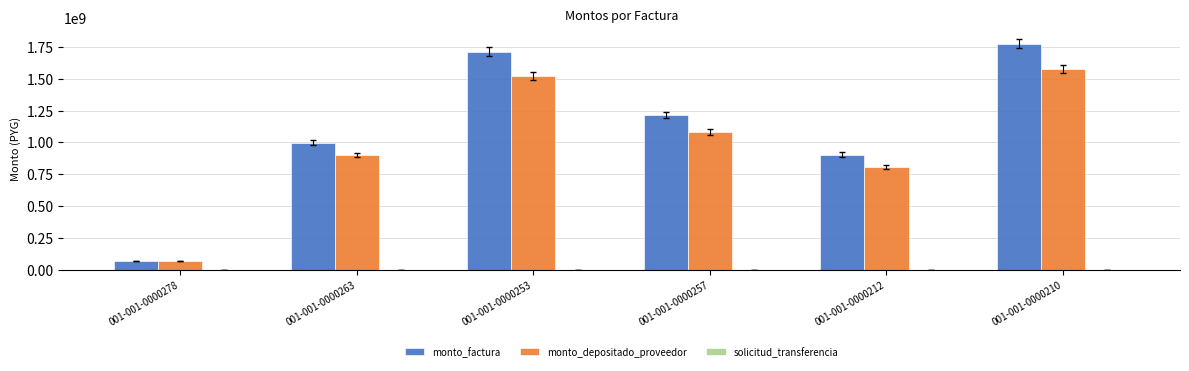

At which category is the sum across all series the highest?

001-001-0000210